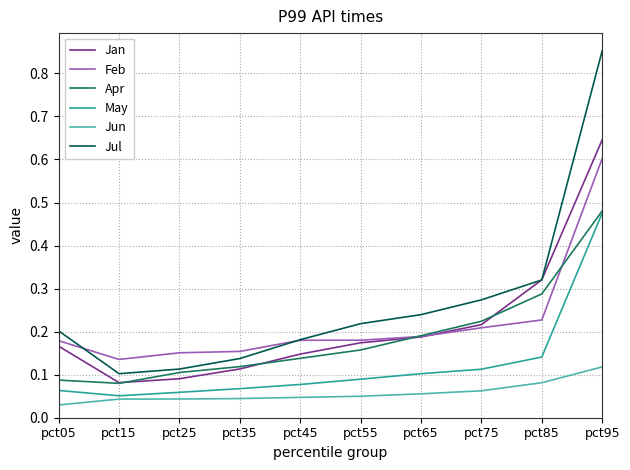

Which series has the largest total across all categories?

Jul